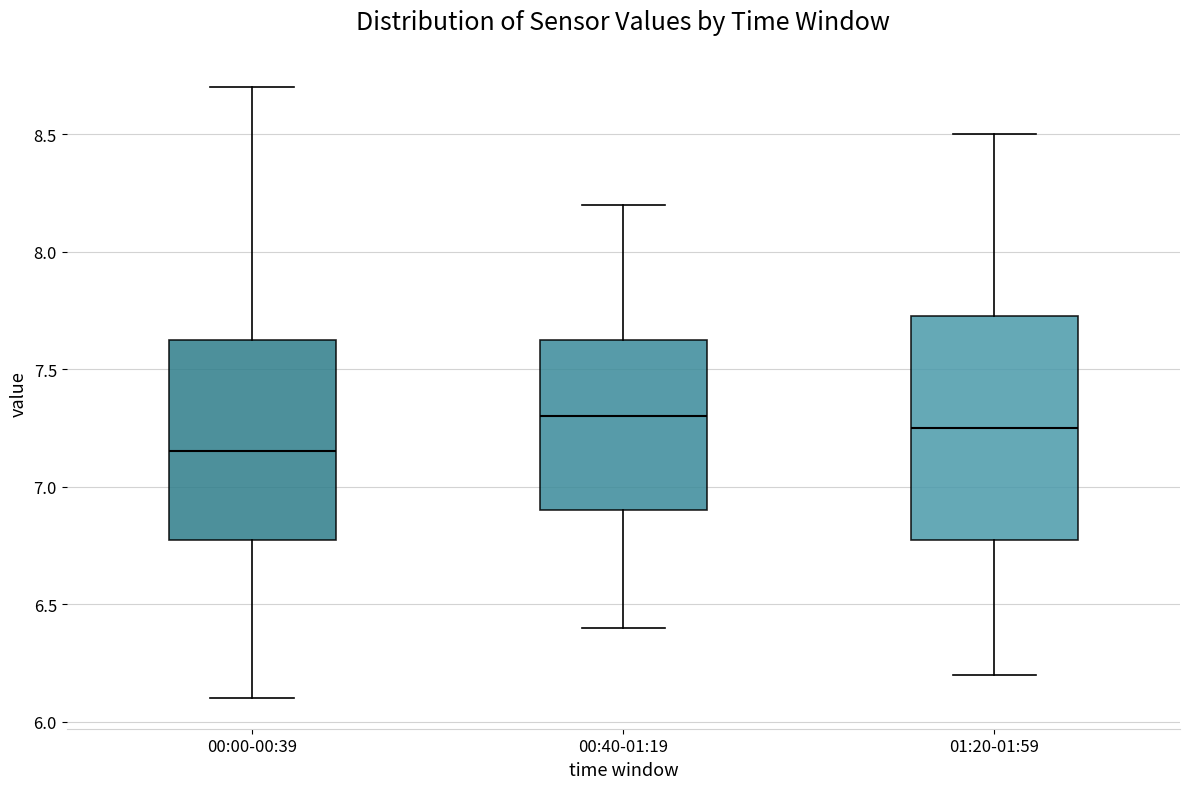

Which box is the tallest, from its lower edge to its upper edge?

01:20-01:59